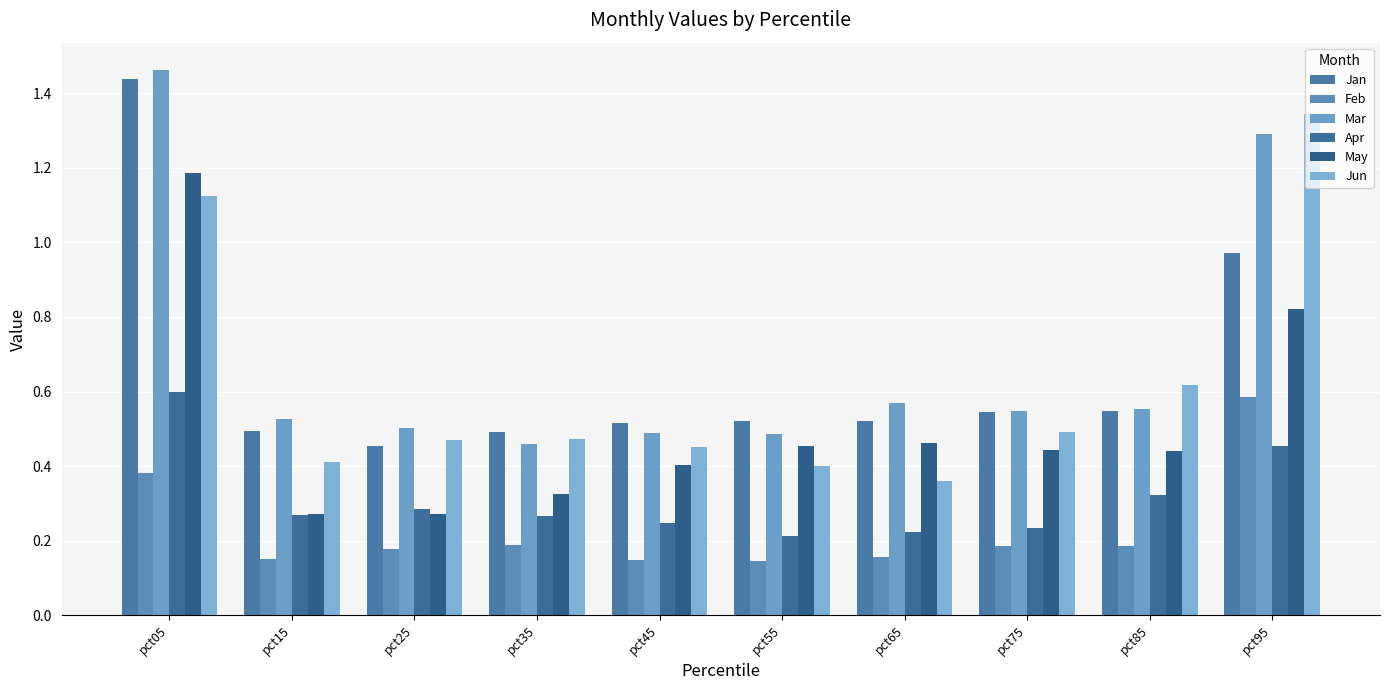

What is the value of the Mar bar at the 3rd from the left?

0.5